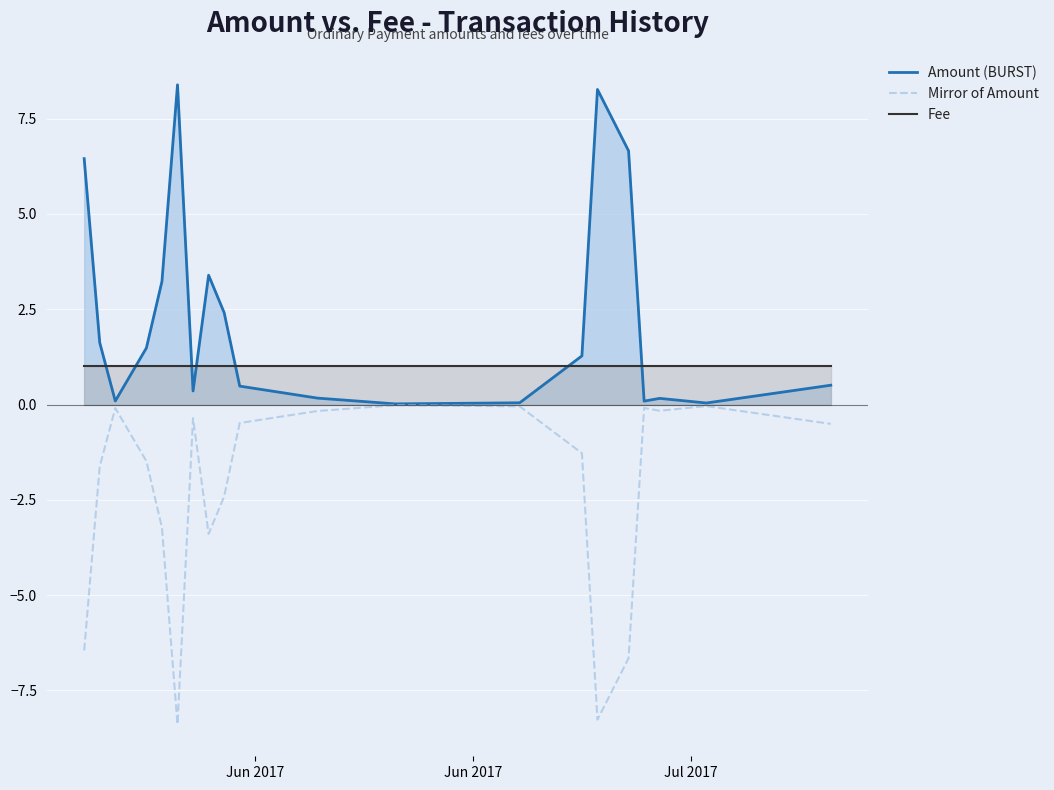

What is the greatest value displayed?

8.4